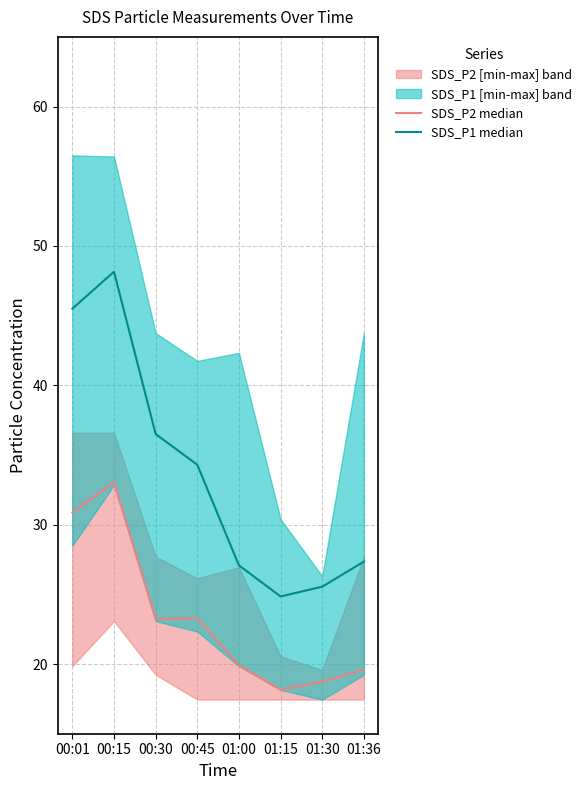

What is the spread (max minus min) of values at 01:15?

6.7